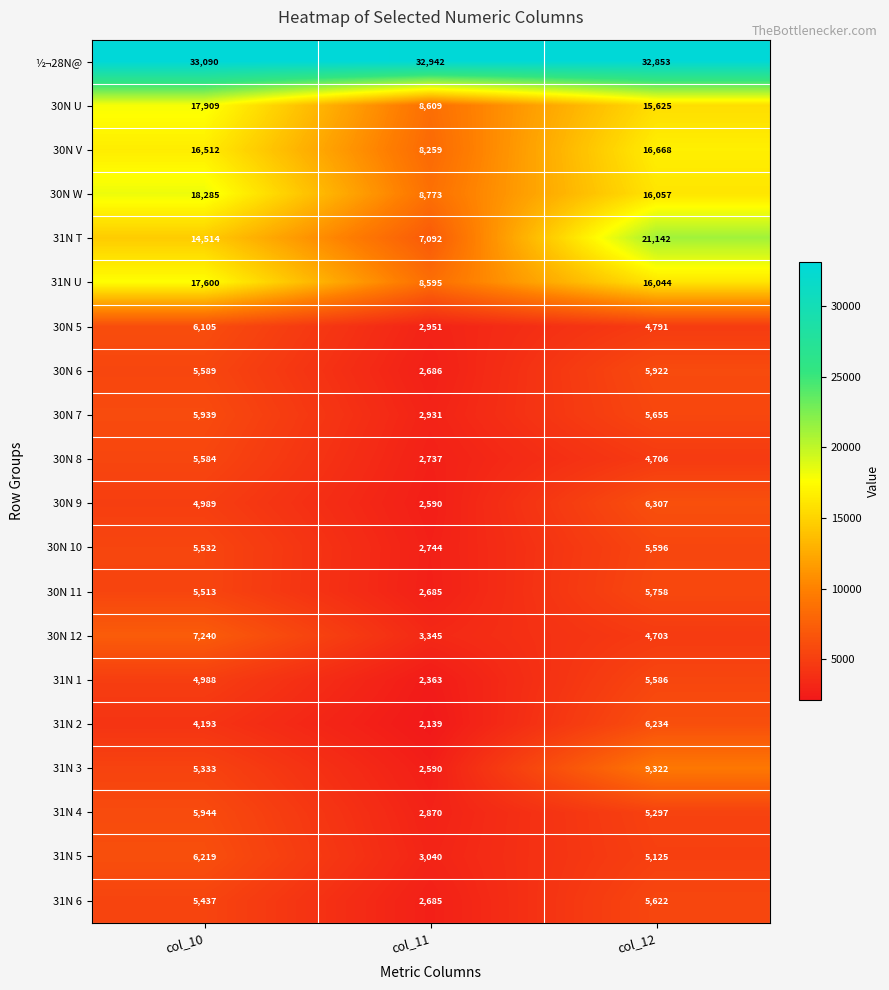

What is the difference between the maximum and second lowest values in the 31N 5 series?

1094